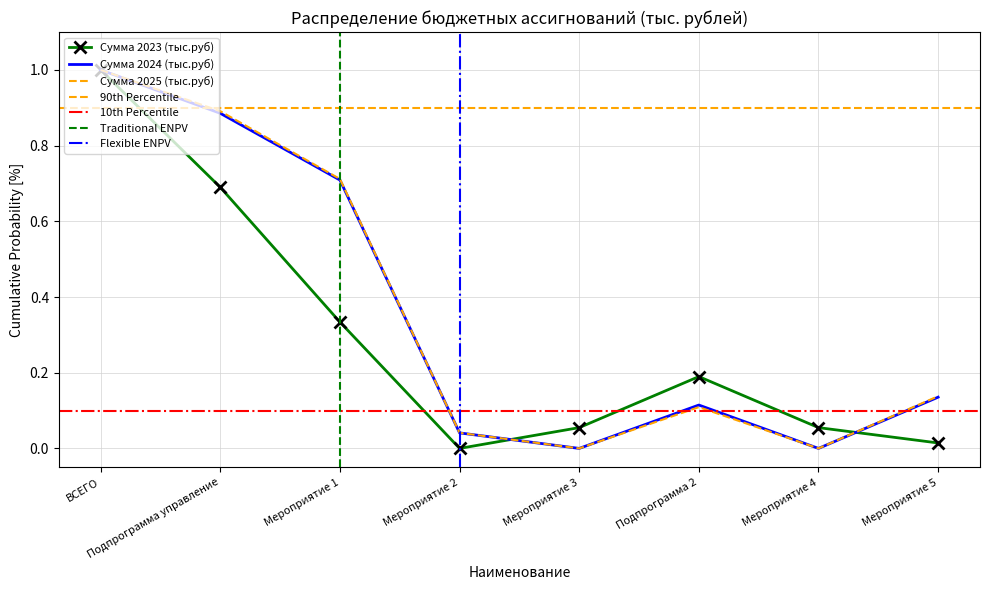

Which label corresponds to the largest value in the chart?

ВСЕГО